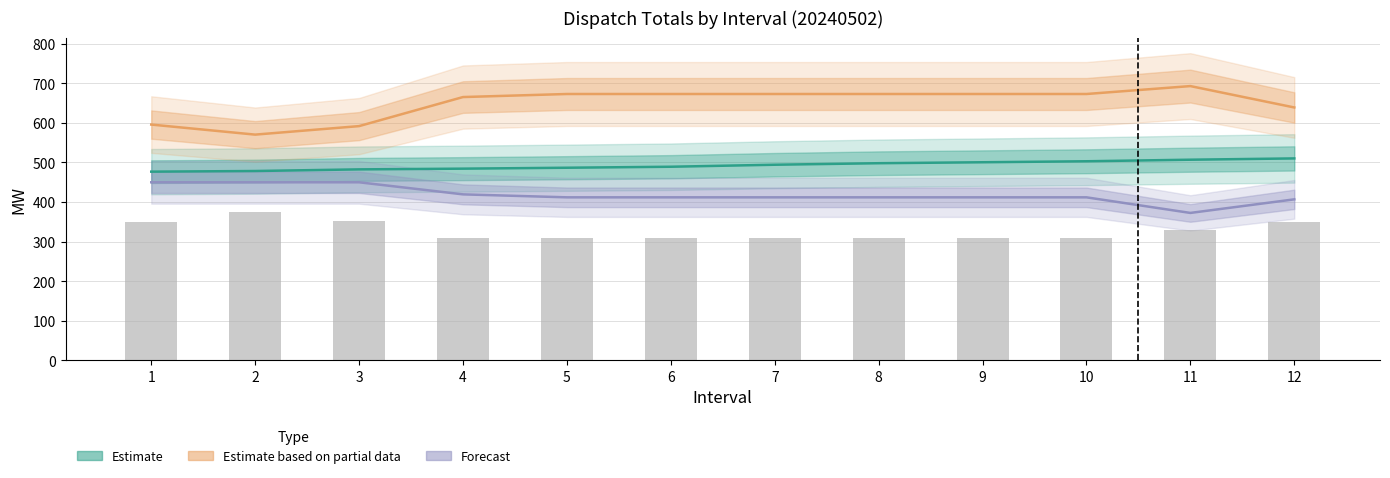

Reading left to right, transcribe all the data shown in this chart.

Estimate: 1=476.9	2=478.5	3=482.6	4=484.4	5=486.8	6=489.3	7=494.3	8=498.2	9=500.6	10=503.1	11=507.0	12=510.3
Estimate based on partial data: 1=595.8	2=570.4	3=591.9	4=665.3	5=673.0	6=673.0	7=673.0	8=673.0	9=673.0	10=673.0	11=693.0	12=639.0
Forecast: 1=450.0	2=450.0	3=450.0	4=419.5	5=412.0	6=412.0	7=412.0	8=412.0	9=412.0	10=412.0	11=372.6	12=406.9
Reported (col4): 1=349.2	2=374.6	3=353.1	4=310.2	5=310.0	6=310.0	7=310.0	8=310.0	9=310.0	10=310.0	11=329.4	12=349.0